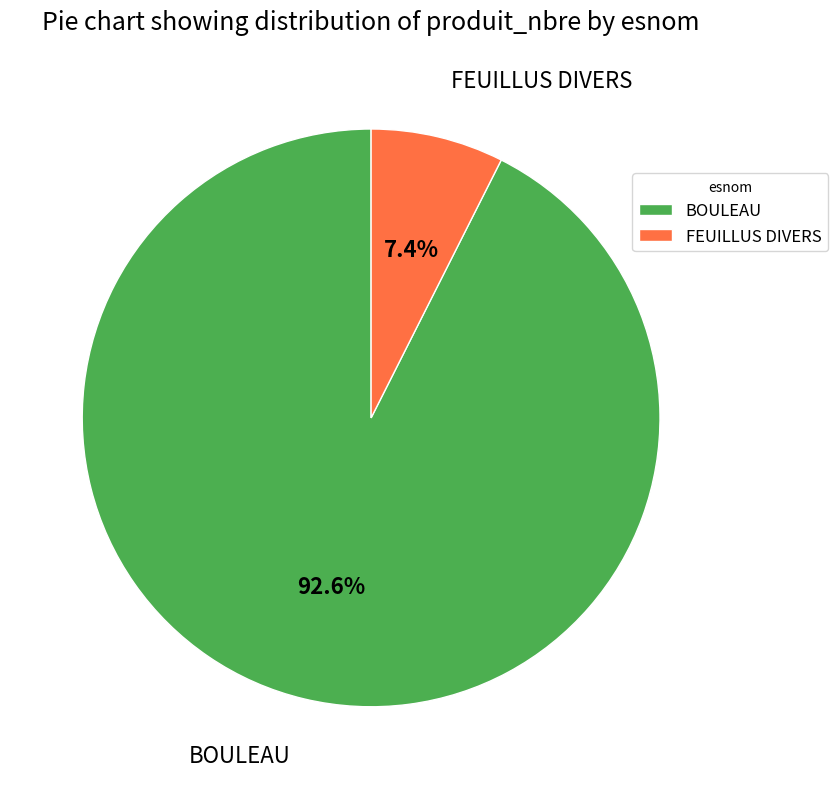

Between BOULEAU and FEUILLUS DIVERS, which is larger?

BOULEAU